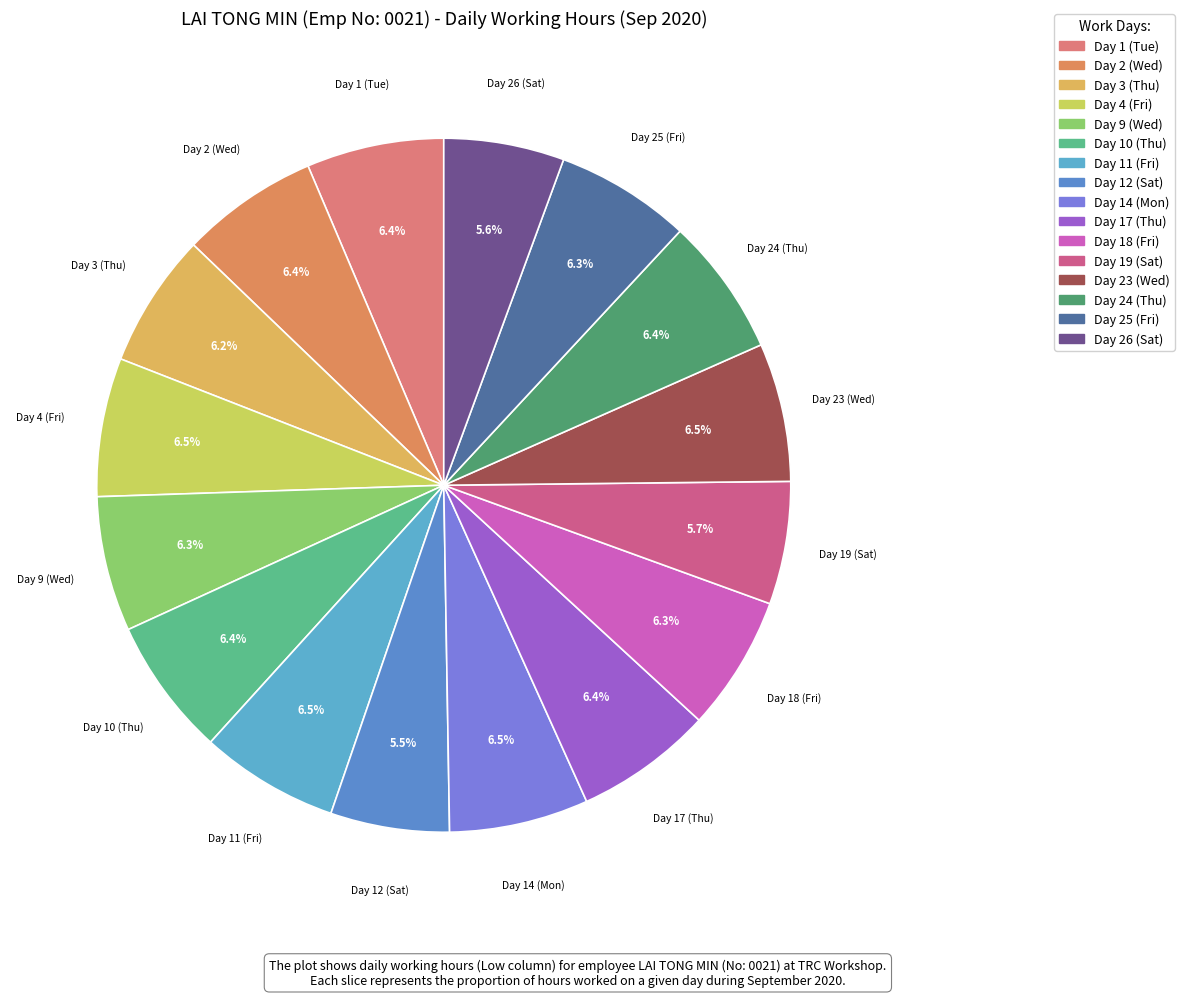

How many segments does this pie chart have?

16